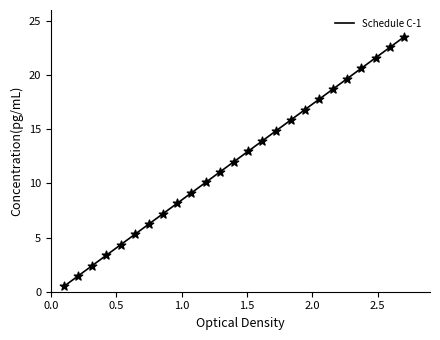

Which series contains the lowest Y value?

Schedule C-1